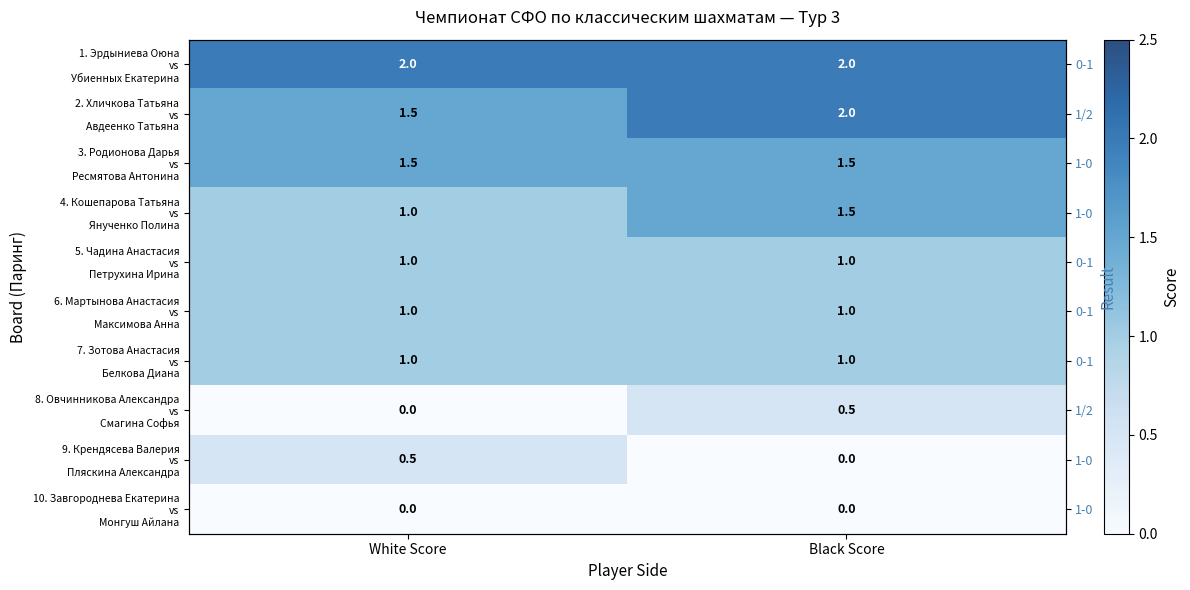

What is the sum of all 8. Овчинникова Александра vs Смагина Софья values?

0.5